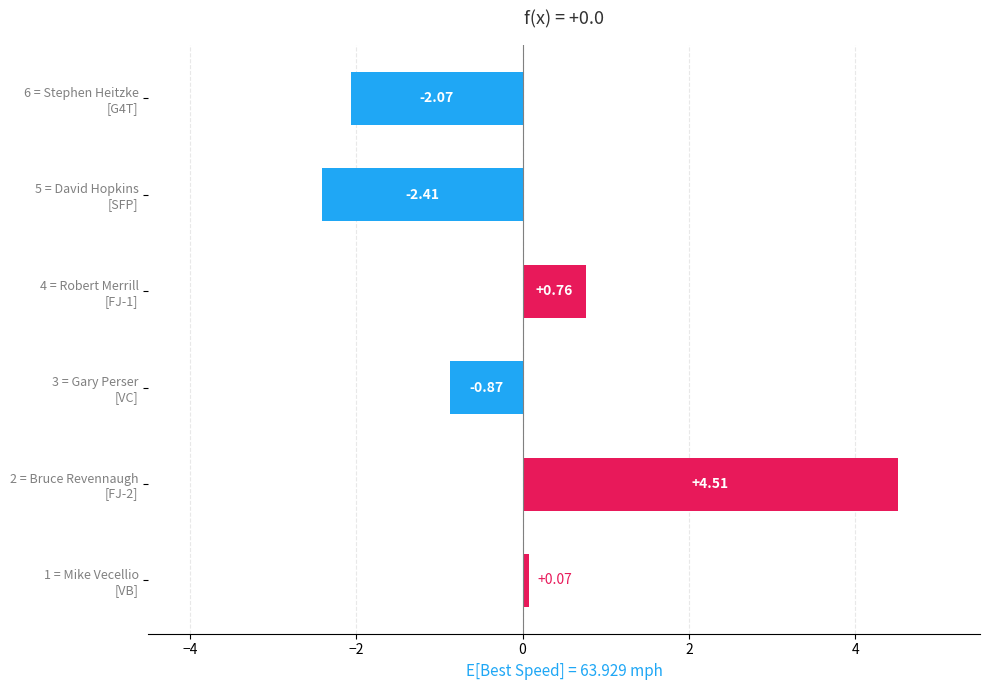

What is the difference between the maximum and second lowest values?

6.6